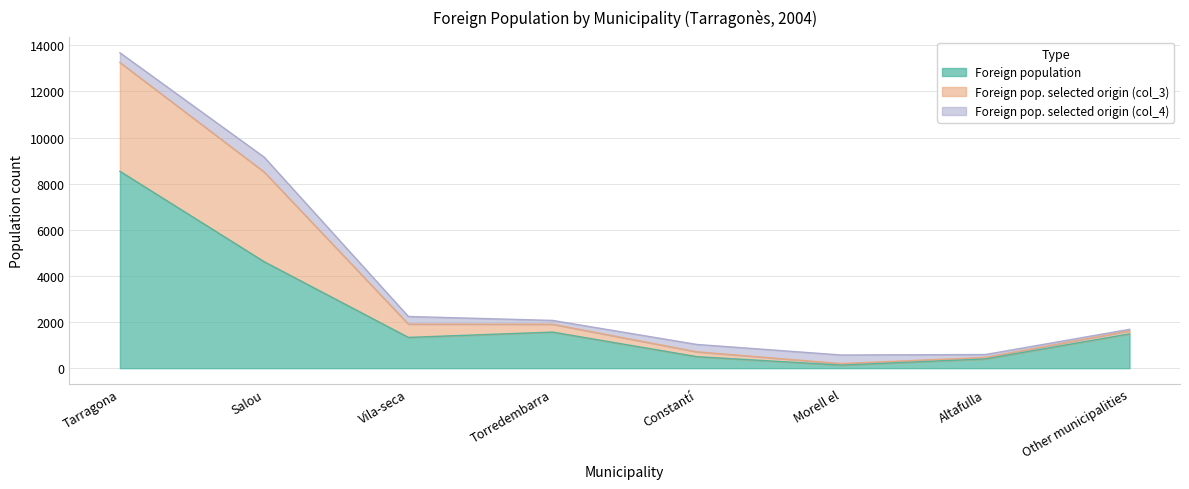

What is the approximate value of Foreign population at Torredembarra?

1565